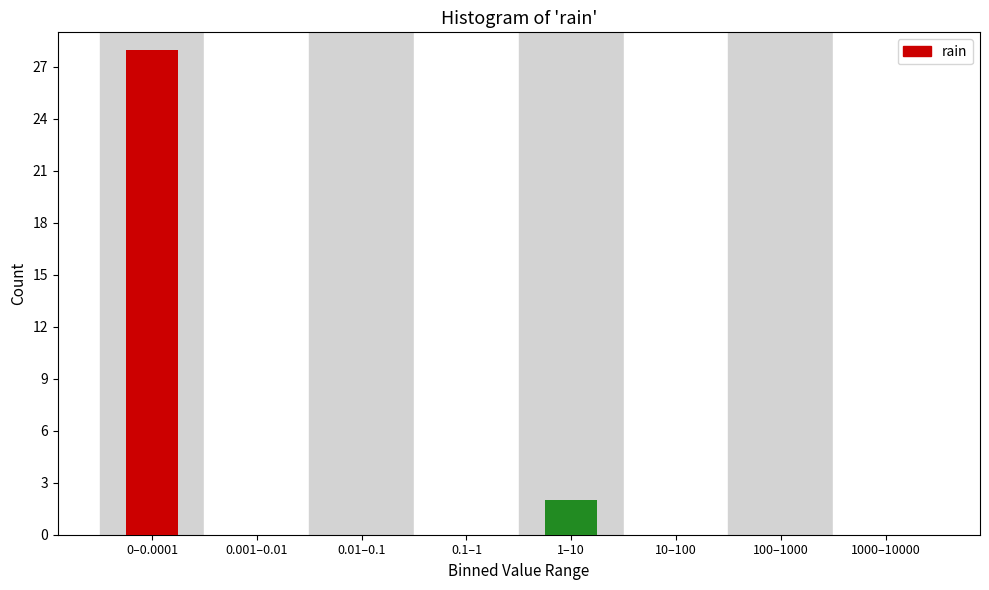

Reading left to right, list all the values displayed in this chart.

0–0.0001=28	0.001–0.01=0	0.01–0.1=0	0.1–1=0	1–10=2	10–100=0	100–1000=0	1000–10000=0